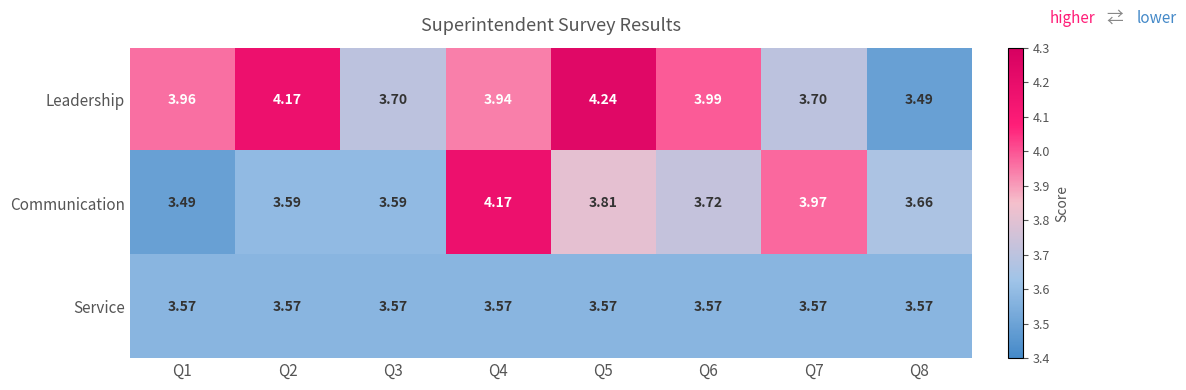

At Q4, list the series in order from smallest to largest.

Service, Leadership, Communication